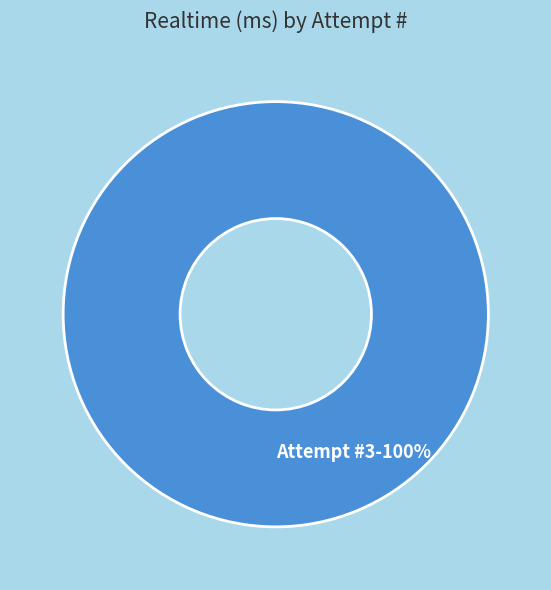

True or false: Attempt #3 accounts for 91% of the total.

False